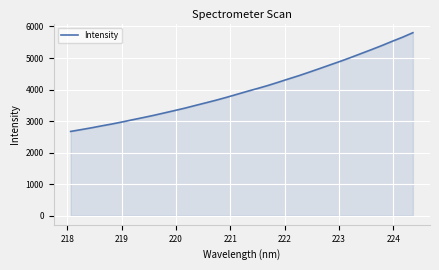

What is the difference between the maximum and minimum values?

3131.8